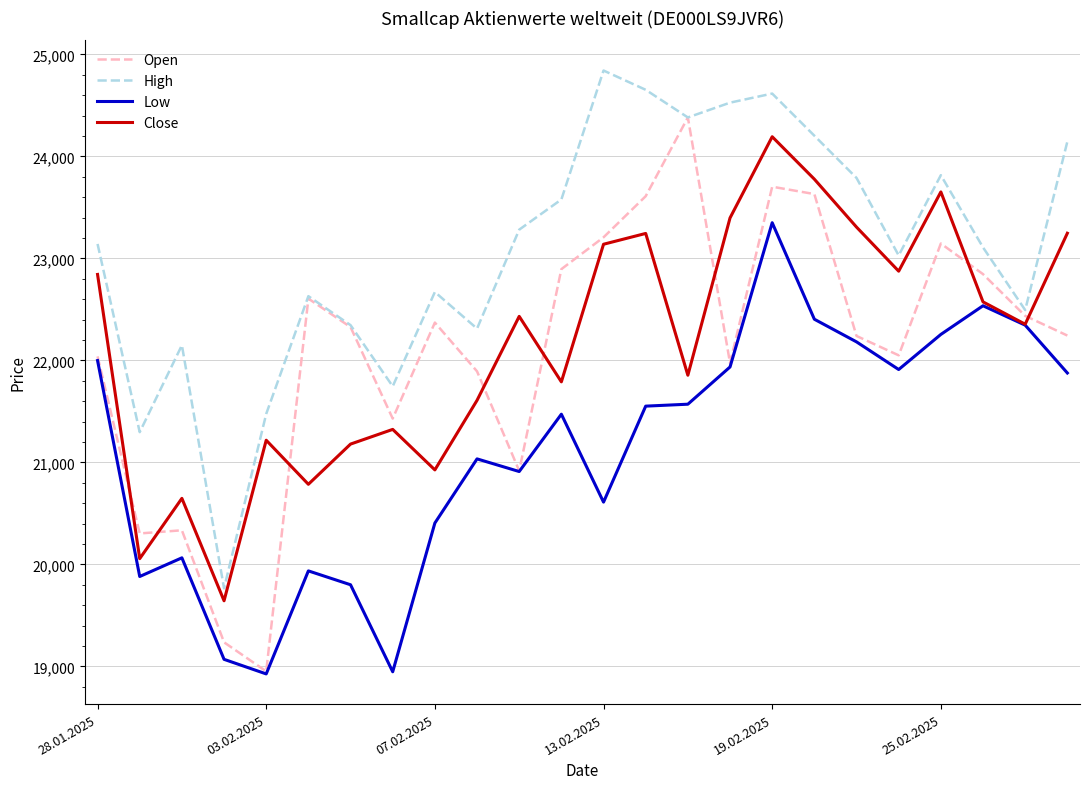

What is the sum of all High values?

553999